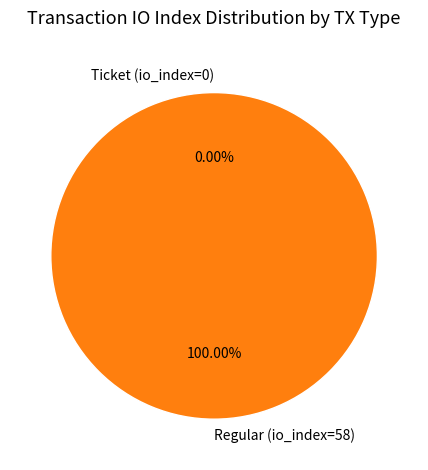

The Ticket (io_index=0) slice represents 0% of the pie. True or false?

True